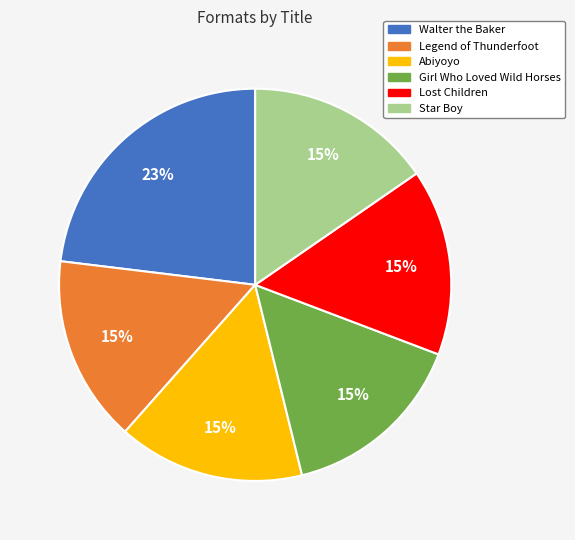

To the nearest percent, what is the combined percentage of Girl Who Loved Wild Horses and Abiyoyo?

31%